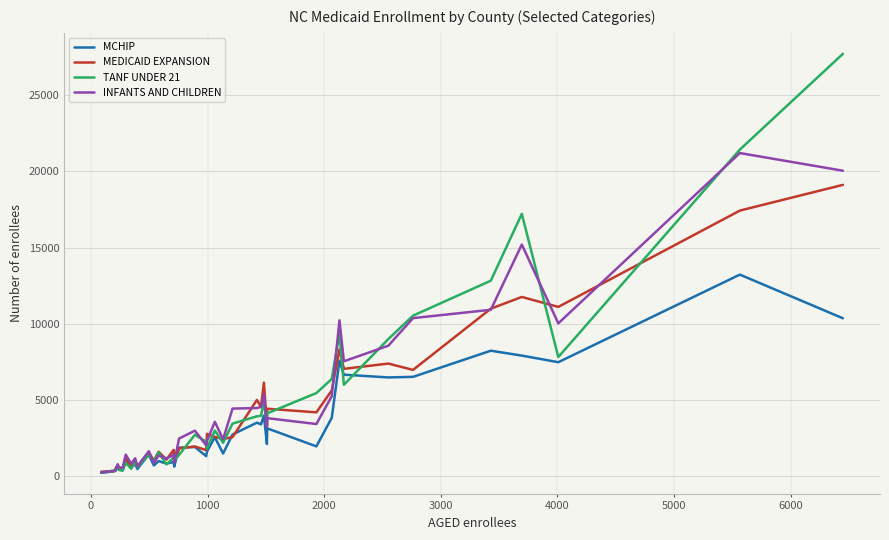

What is the maximum value shown in the chart?

27714